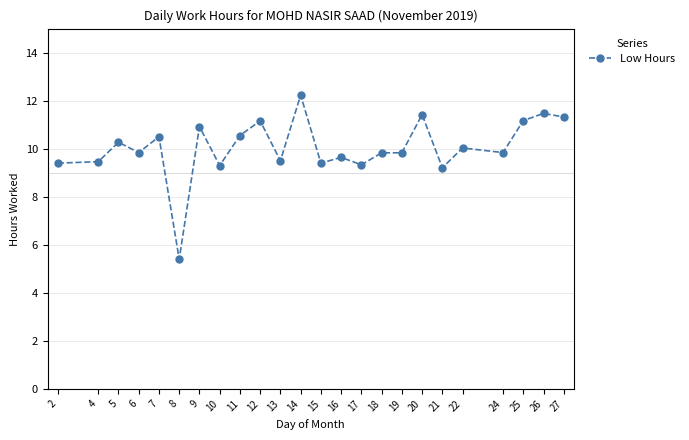

Between 8 and 15, which is larger?

15